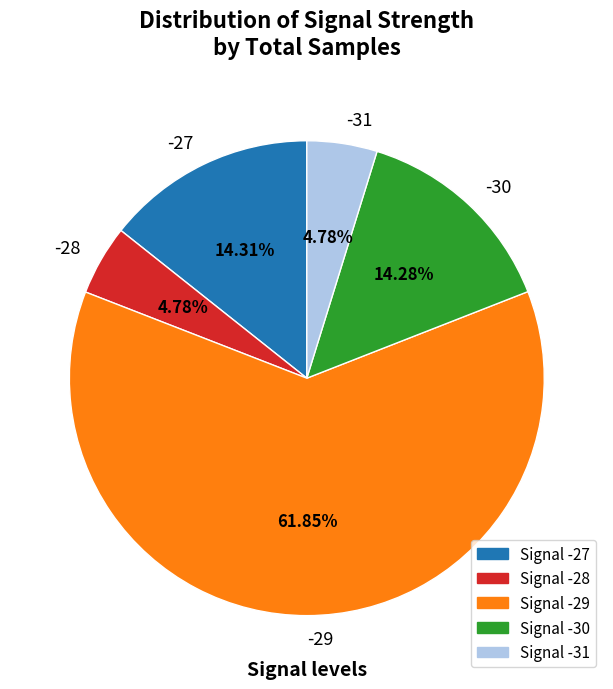

Which has a higher value, -28 or -27?

-27